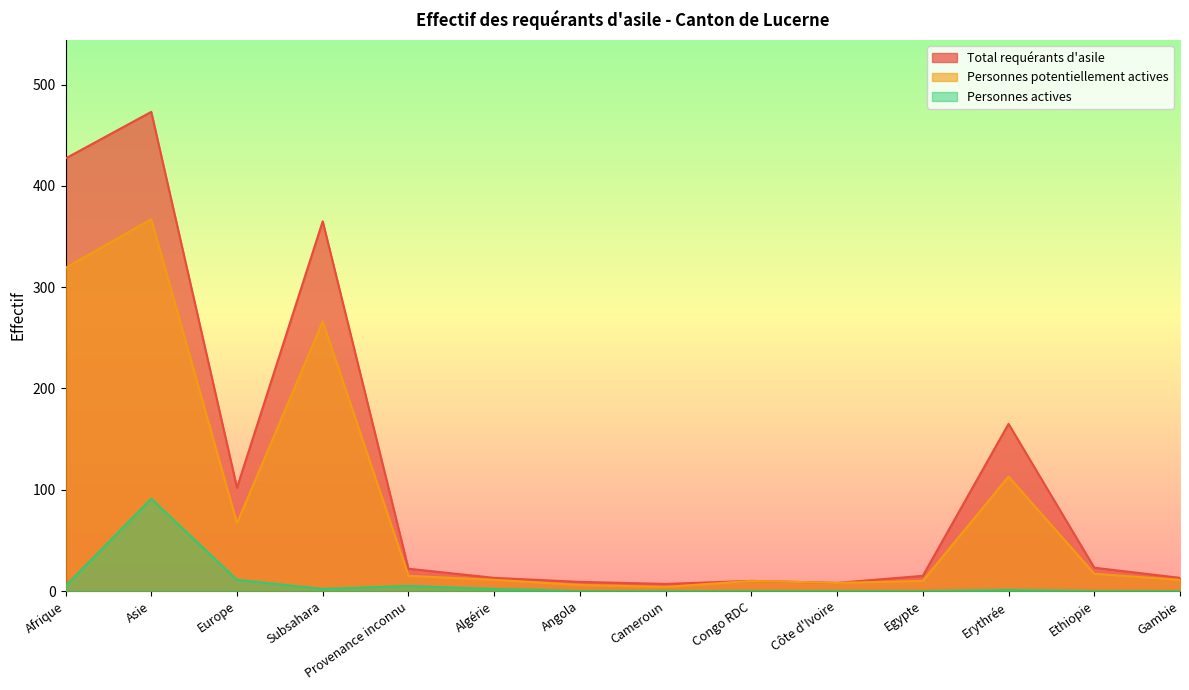

How many values in the Personnes actives series are below 1?

7